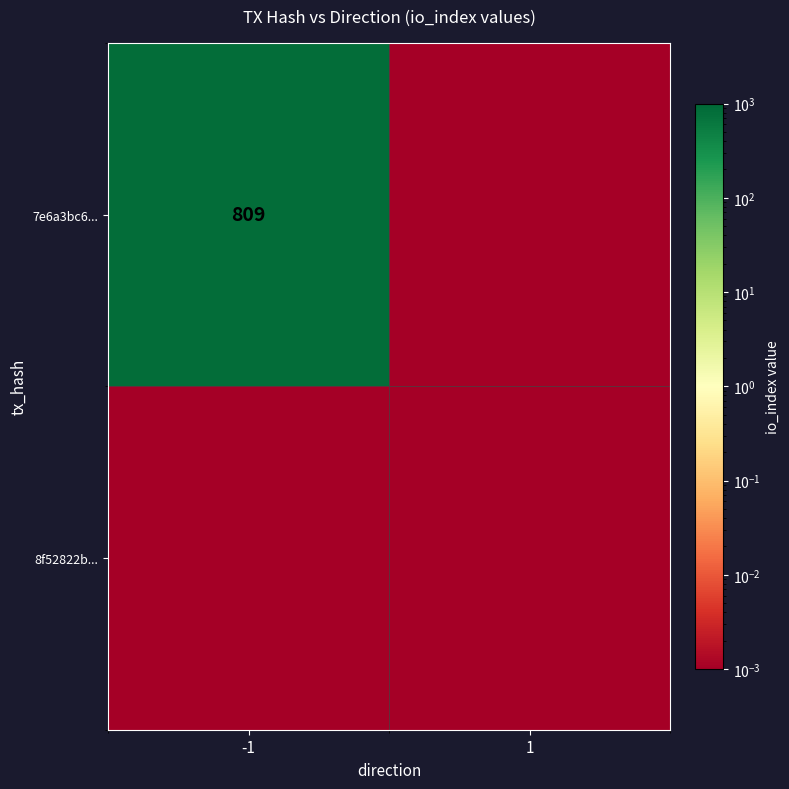

The 8f52822b... series shows 0.0 at -1. True or false?

False